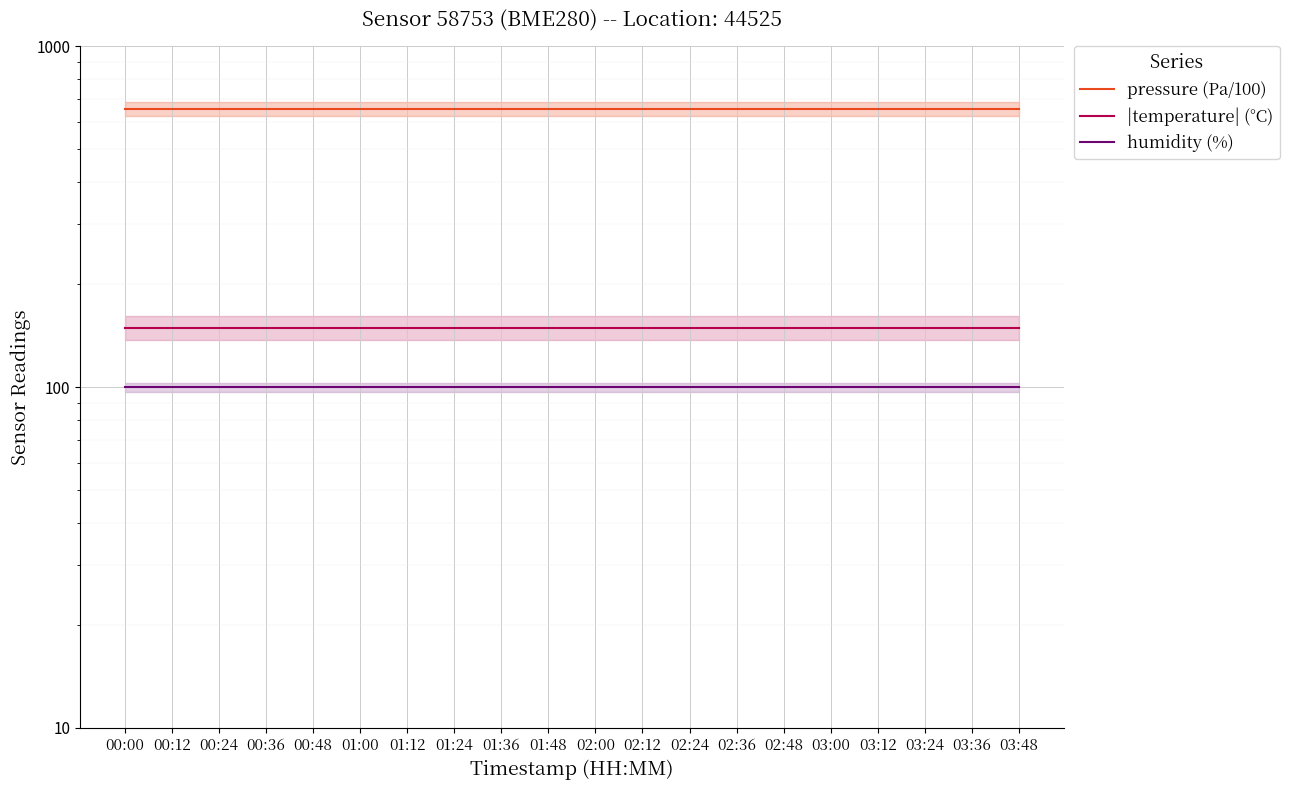

What position from the right is 01:00?

15